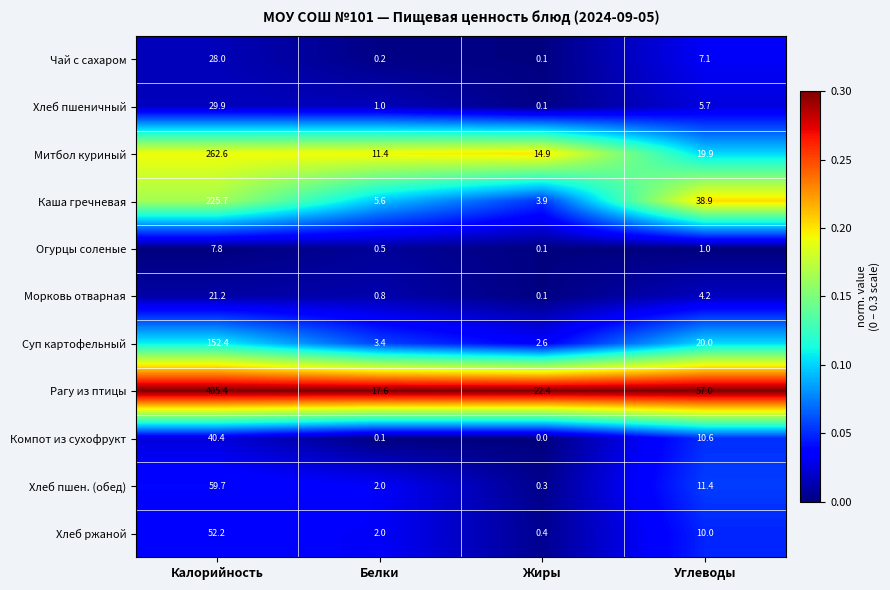

List the labels in order of Хлеб пшен. (обед) value, smallest first.

Жиры, Белки, Углеводы, Калорийность